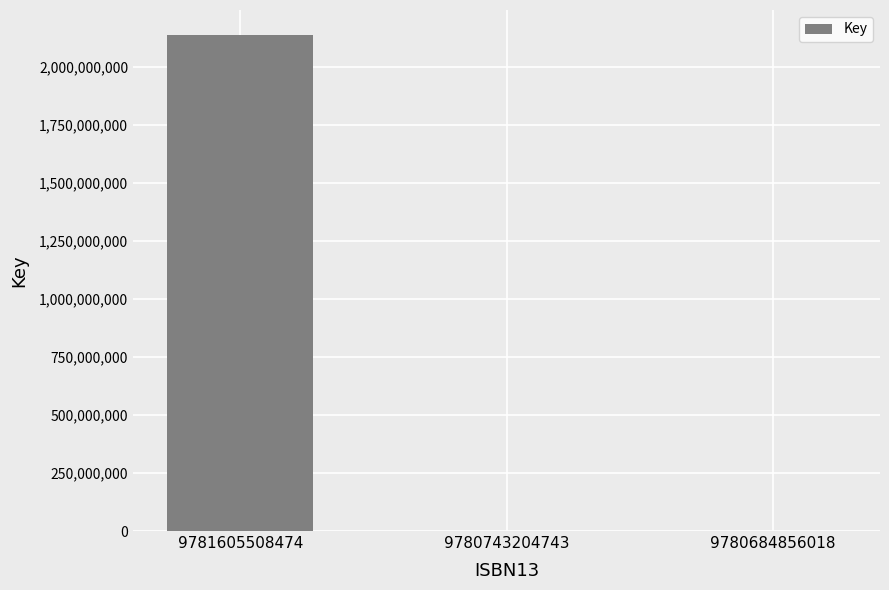

Which label corresponds to the largest value in the chart?

9781605508474